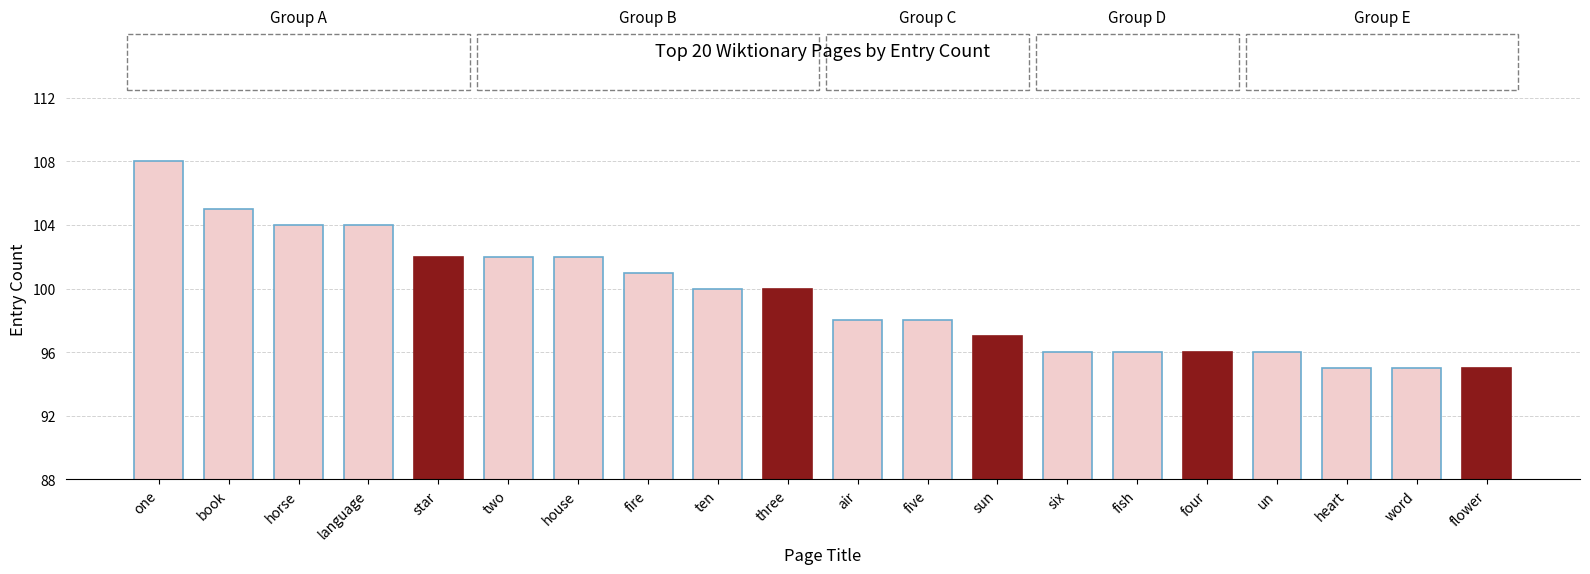

At which label is the value closest to 101?

fire